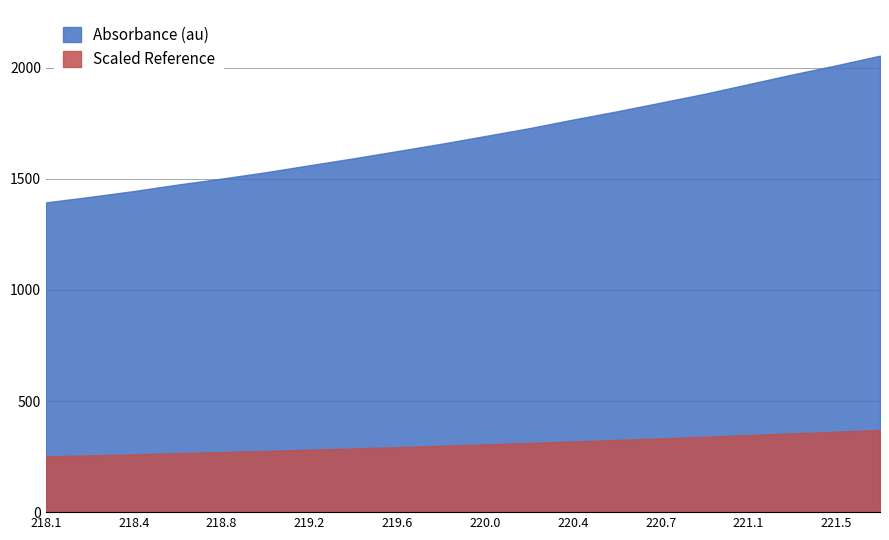

List the series in order of their peak value, lowest first.

Scaled Reference, Absorbance (au)